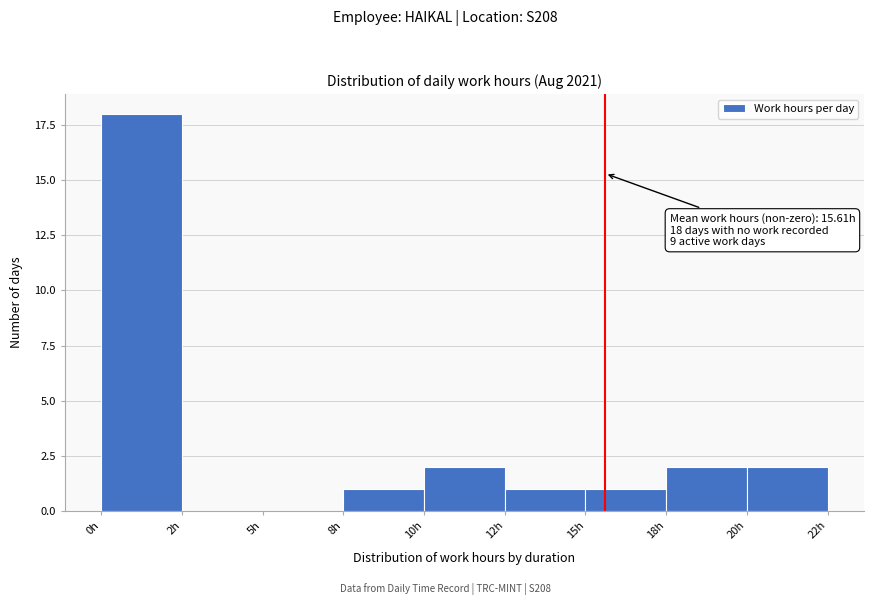

Reading left to right, what are all the values shown in this chart?

0h=18	2h=0	5h=0	8h=1	10h=2	12h=1	15h=1	18h=2	20h=2